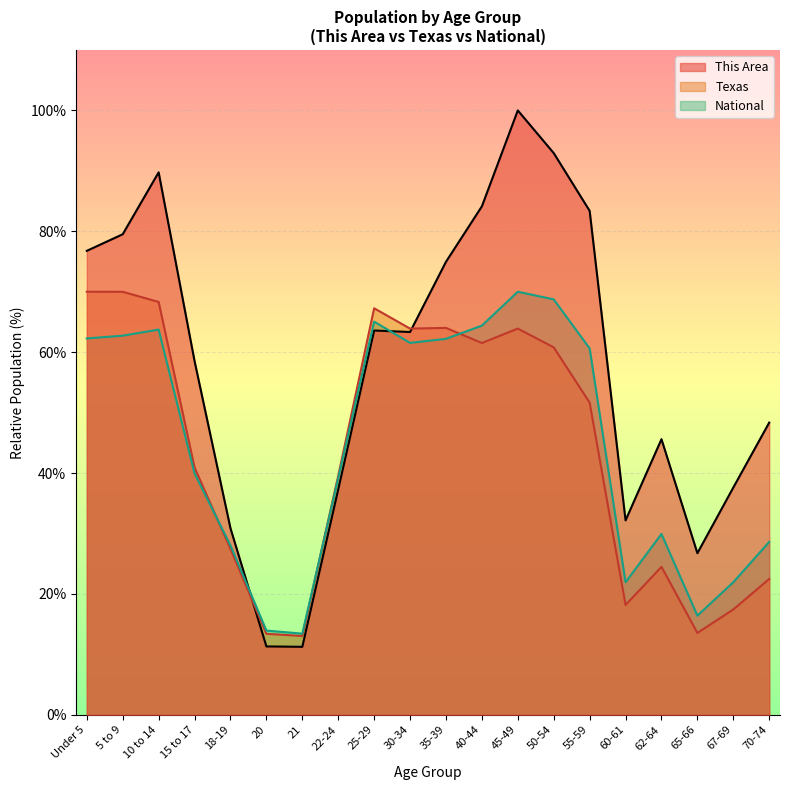

What is the total value across all series at 5 to 9?

212.2